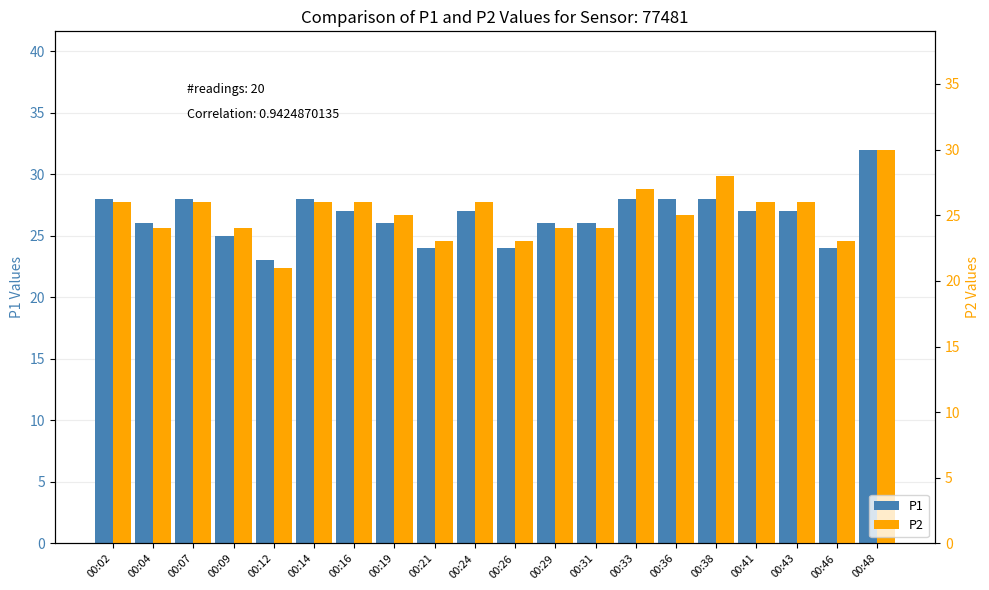

List the series in order of their overall mean, lowest first.

P2, P1